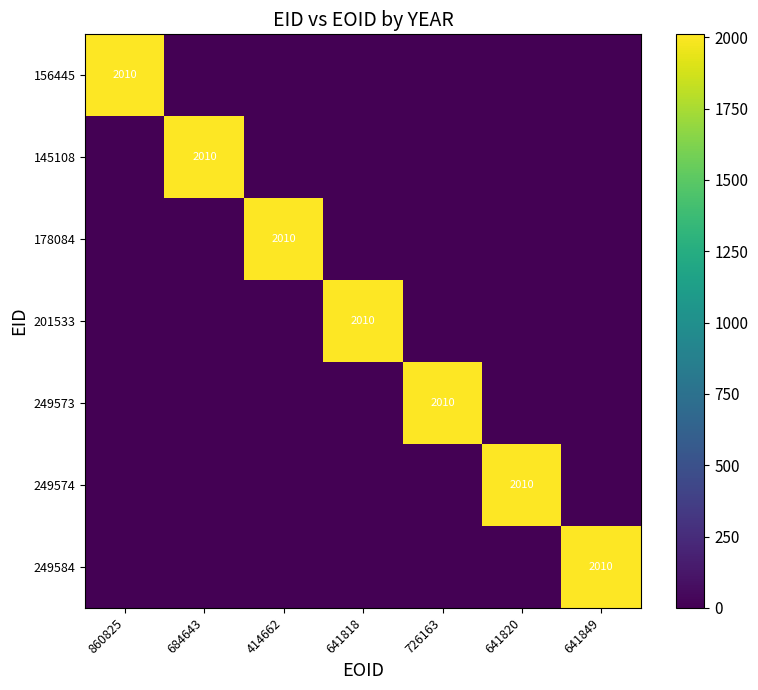

The 156445 series shows 2010 at 860825. True or false?

True